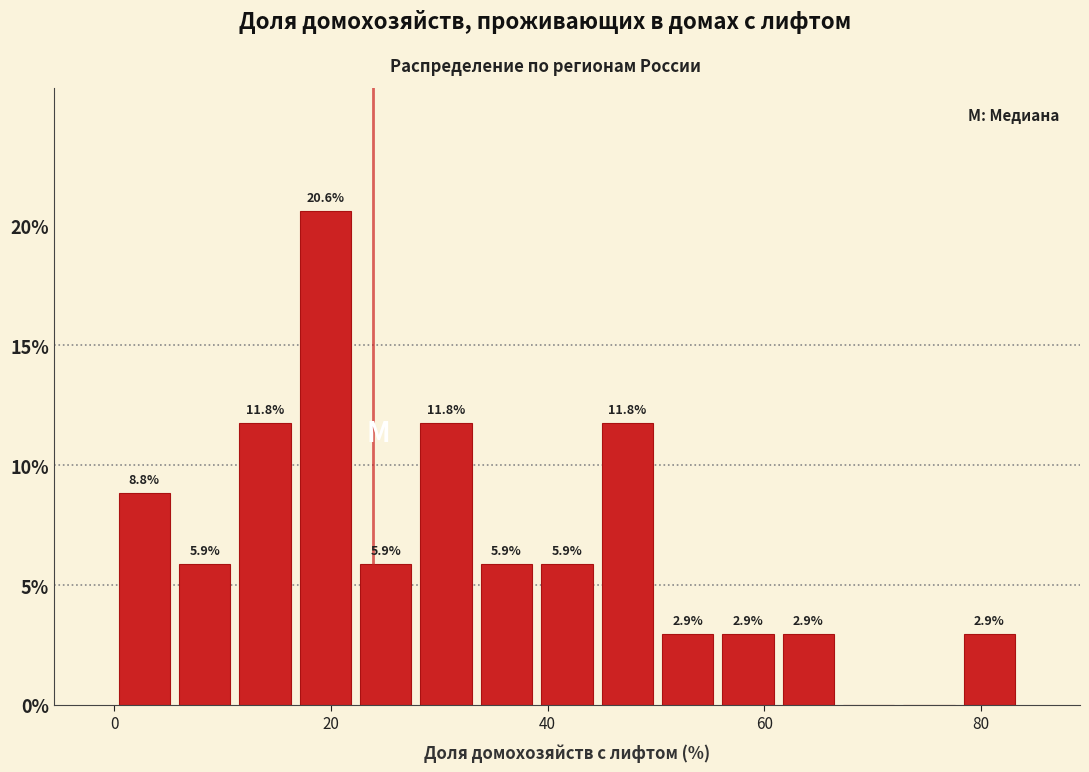

Read against the x-axis, roughly where is the centre of the tallest bar?

20